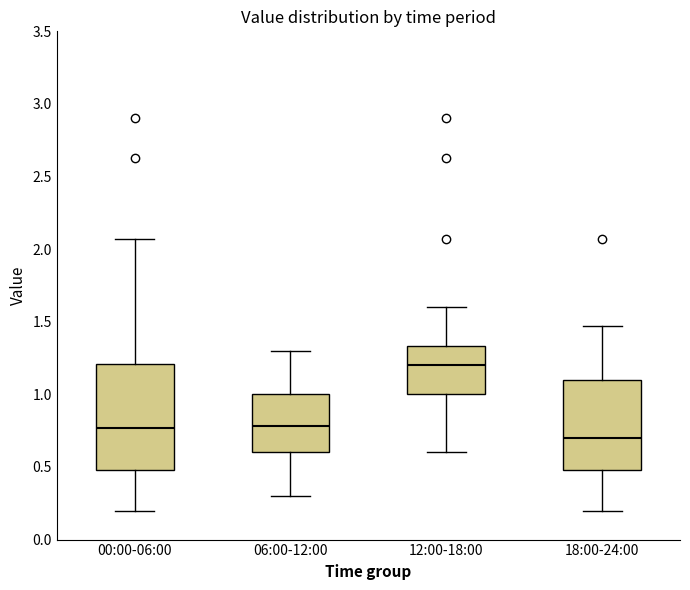

Reading left to right, read every box against the y-axis: the position of its median line, the range the box covers, and the ends of its whiskers. The values are not printed on the chart, so give them approximately, as read against the axis.

00:00-06:00: median 0.75, box 0.50 to 1.20, whiskers 0.20 to 2.05
06:00-12:00: median 0.80, box 0.60 to 1.00, whiskers 0.30 to 1.30
12:00-18:00: median 1.20, box 1.00 to 1.35, whiskers 0.60 to 1.60
18:00-24:00: median 0.70, box 0.50 to 1.10, whiskers 0.20 to 1.45